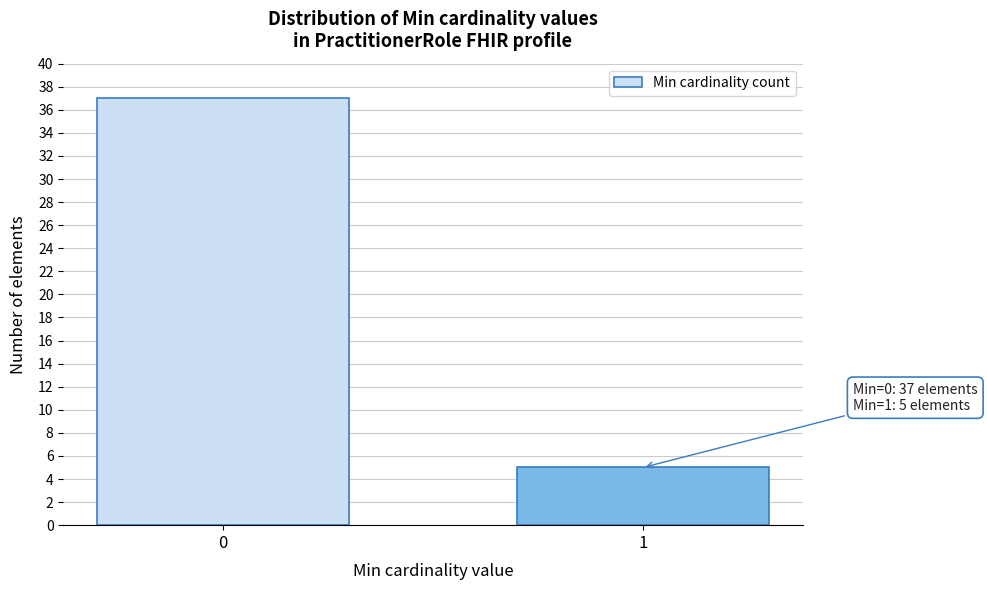

Reading left to right, transcribe all the data shown in this chart.

0=37	1=5